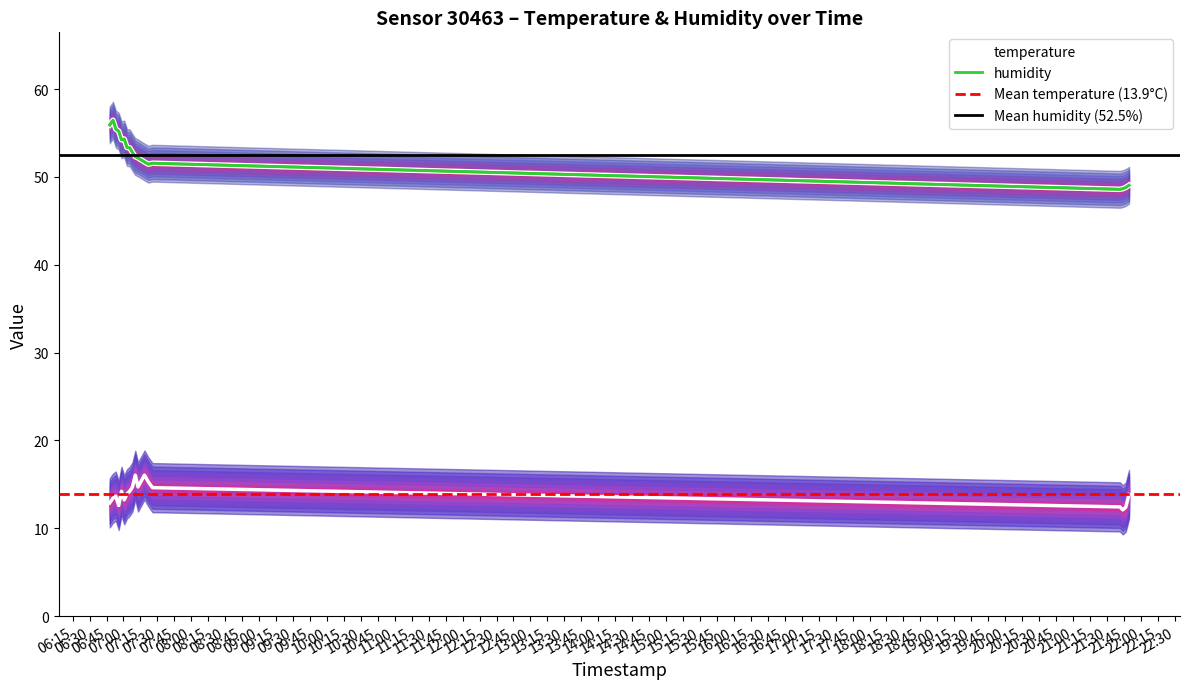

True or false: temperature and humidity intersect in this chart.

False